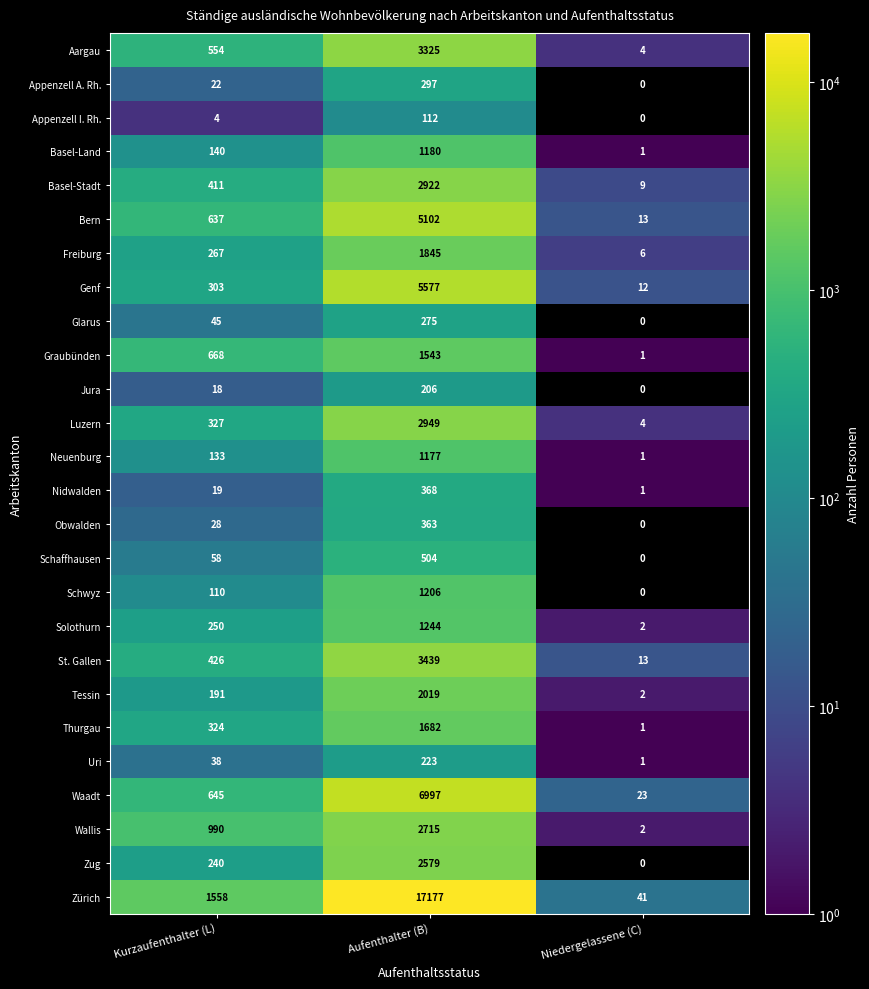

The Basel-Land series shows 140 at Kurzaufenthalter (L). True or false?

True